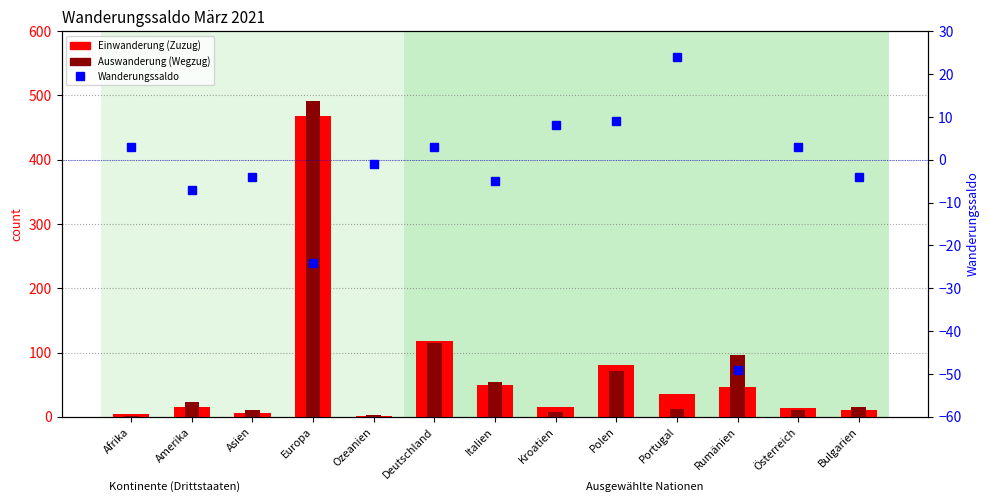

Rank the series at Bulgarien from lowest to highest value.

Wanderungssaldo, Einwanderung (Zuzug), Auswanderung (Wegzug)